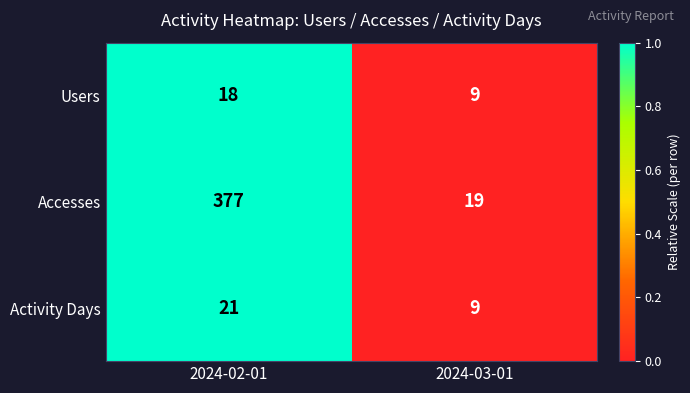

Reading left to right, list all the values displayed in this chart.

Users: 18	9
Accesses: 377	19
Activity Days: 21	9